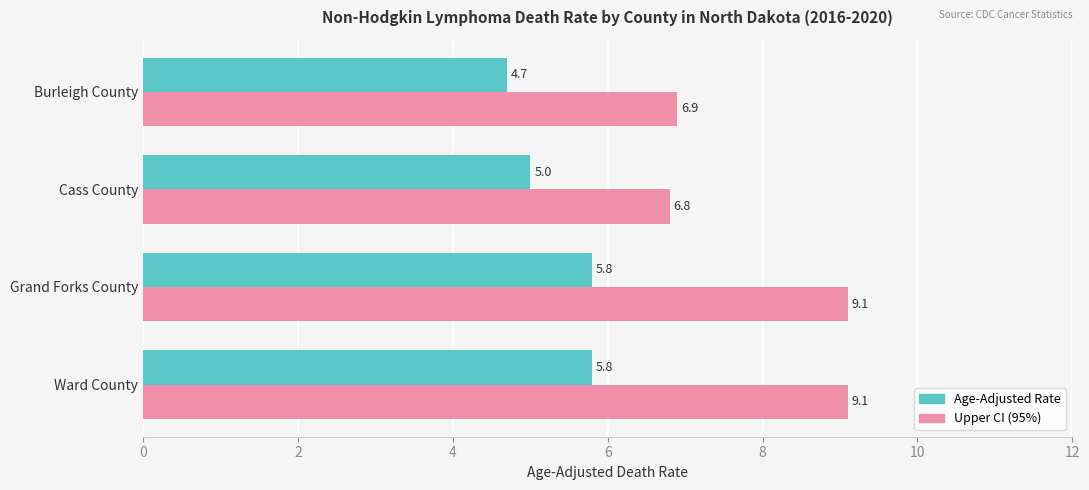

How many categories are shown in the chart?

4